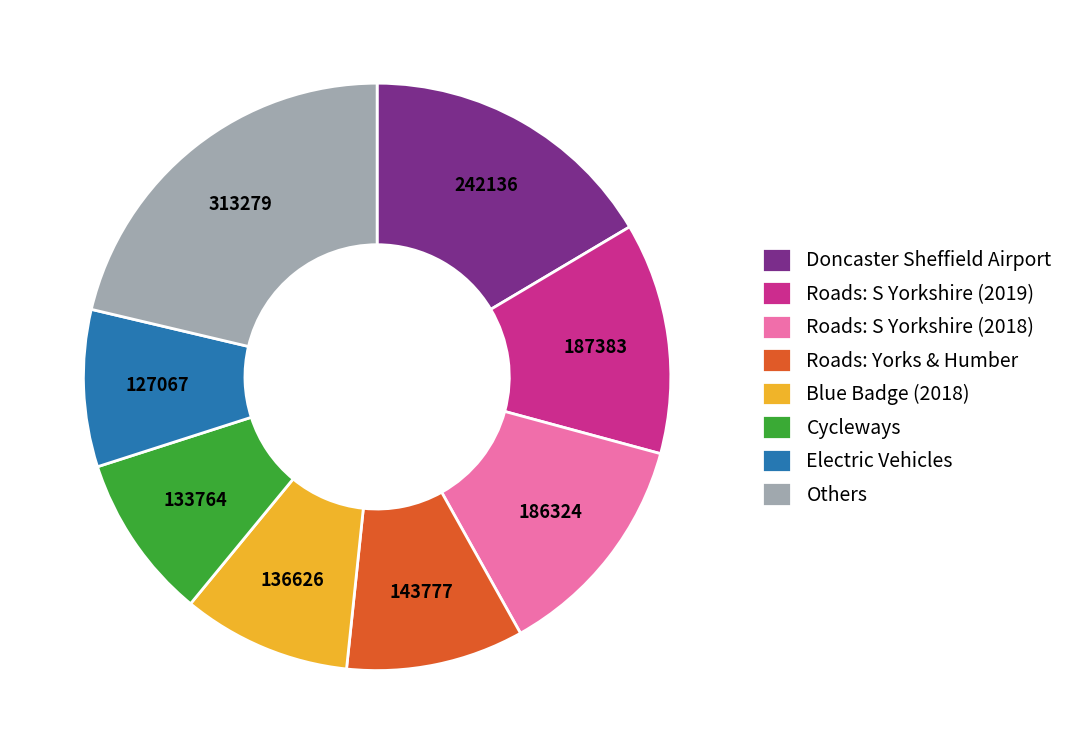

Approximately how many times larger is the value at Blue Badge (2018) compared to Roads: S Yorkshire (2018)?

0.7